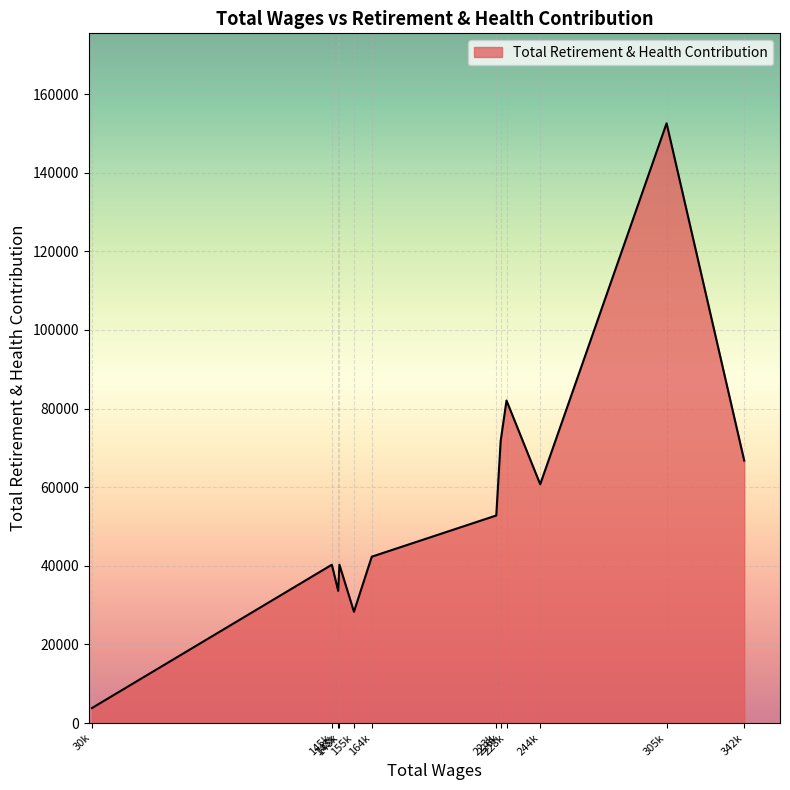

How many lines are shown in the chart?

1